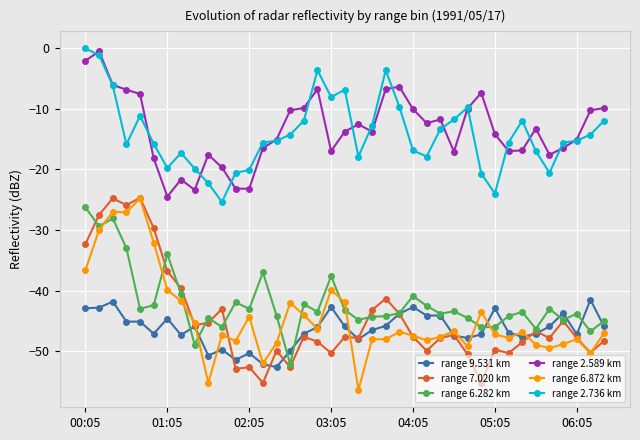

What is the value of the range 2.589 km point at the 21st from the left?

-12.6